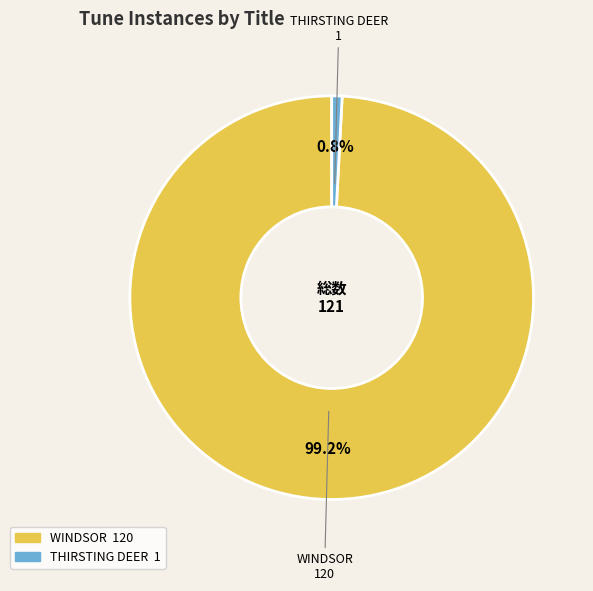

To the nearest percent, what is the average slice percentage?

50%